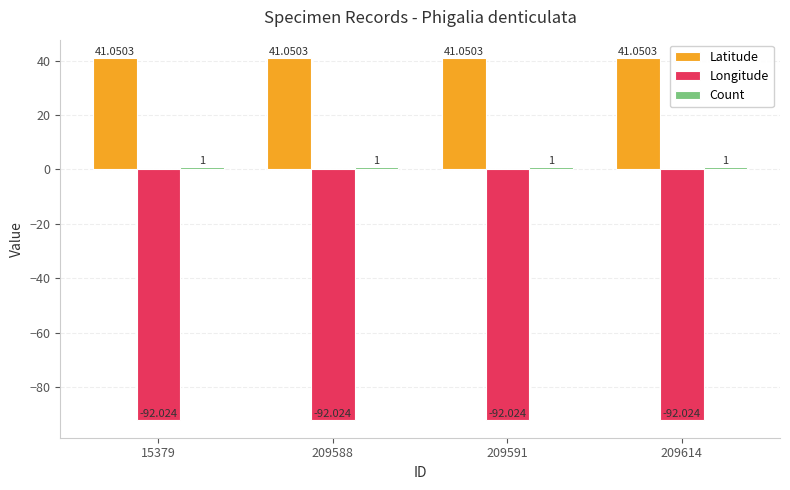

Which series has the largest total across all categories?

Latitude